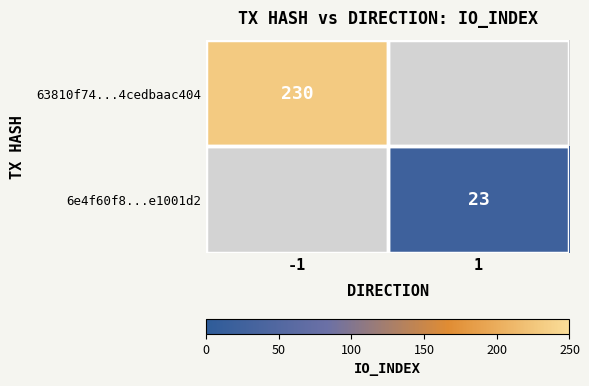

Is the value of 63810f74...4cedbaac404 at -1 greater than the value of 6e4f60f8...e1001d2 at 1?

Yes